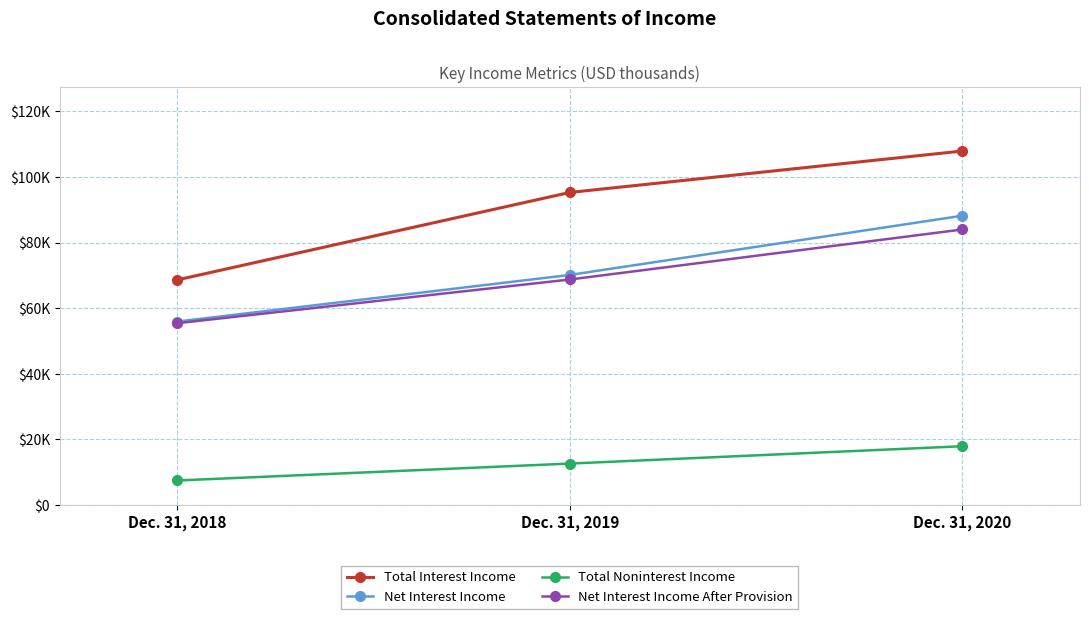

What are all the series names shown in the legend?

Total Interest Income, Net Interest Income, Total Noninterest Income, Net Interest Income After Provision